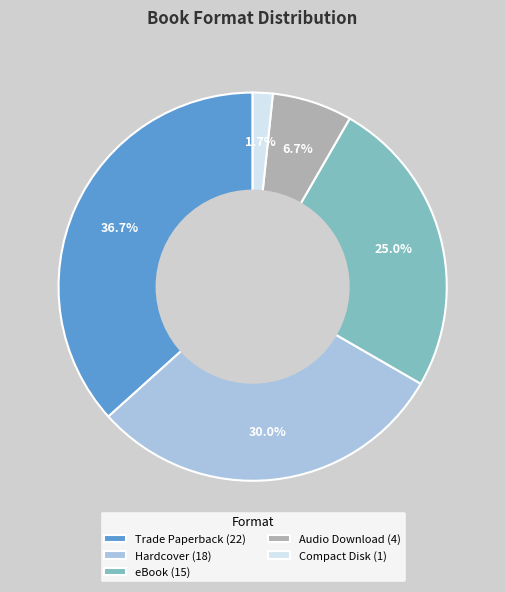

Which category has the biggest portion of the pie?

Trade Paperback